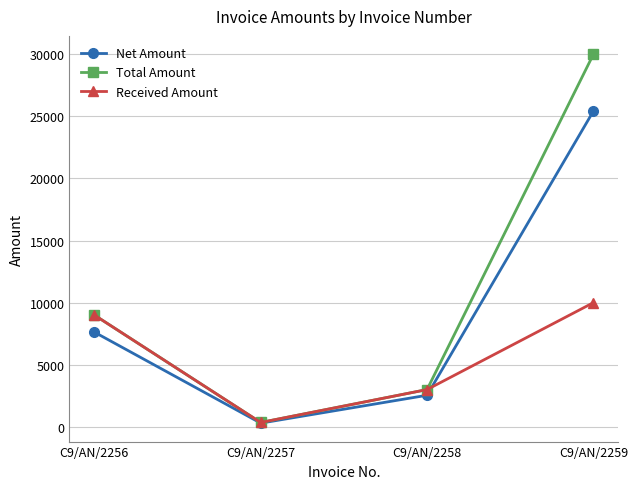

Where is Total Amount nearest to the value 15175?

C9/AN/2256